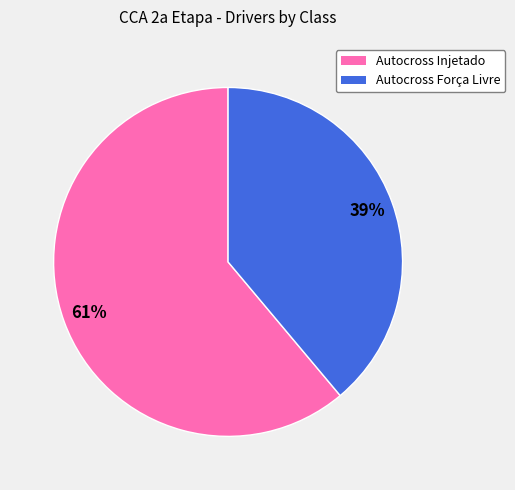

To the nearest percent, what is the difference between the largest and smallest slice percentages?

22%